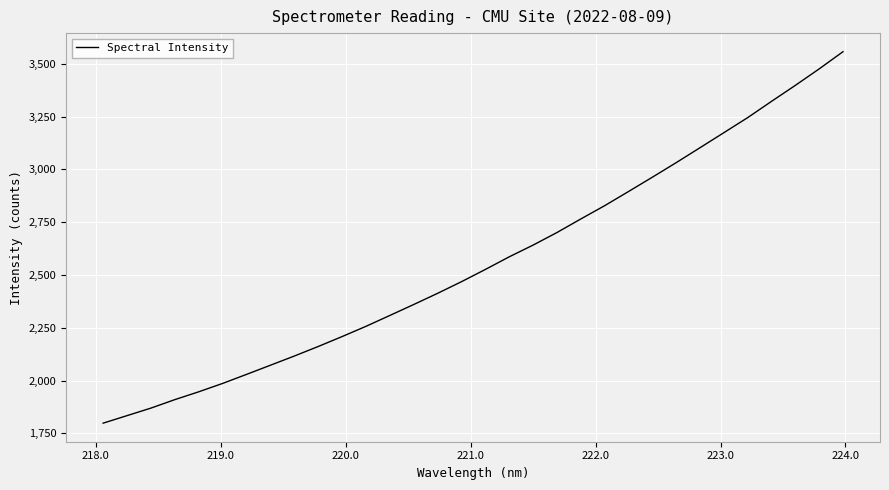

What is the maximum value shown in the chart?

3557.6